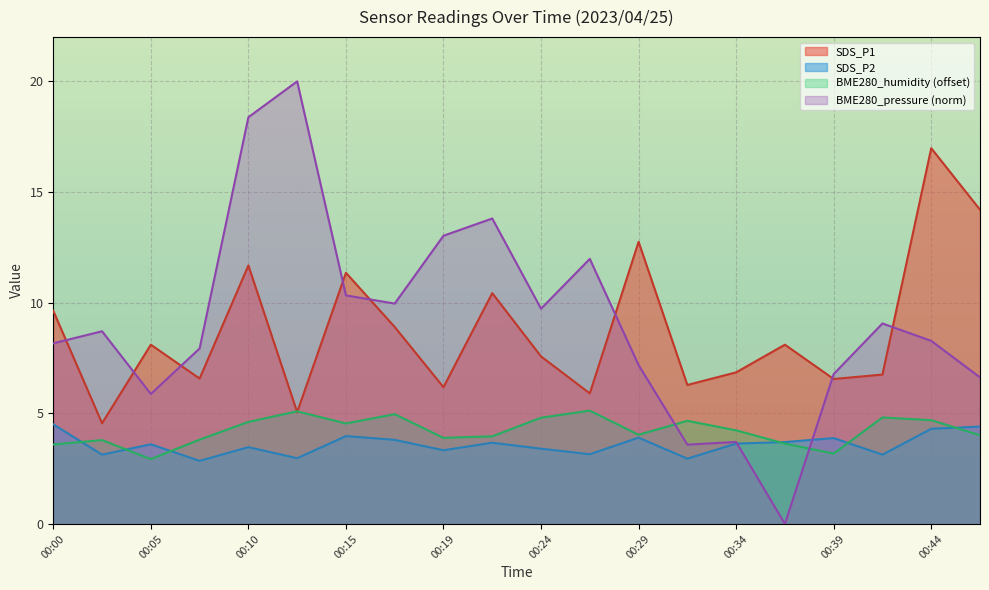

Which series has the widest spread of values?

BME280_pressure (norm)